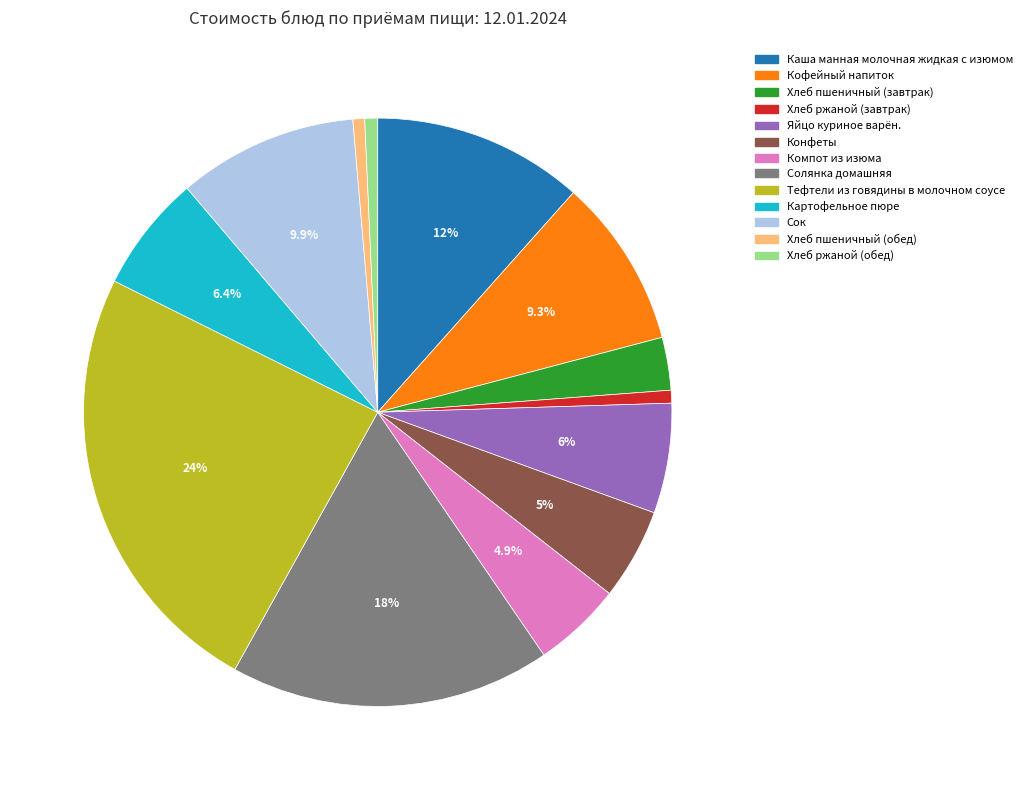

To the nearest percent, what is the difference between the Сок and Хлеб ржаной (обед) slice percentages?

9%